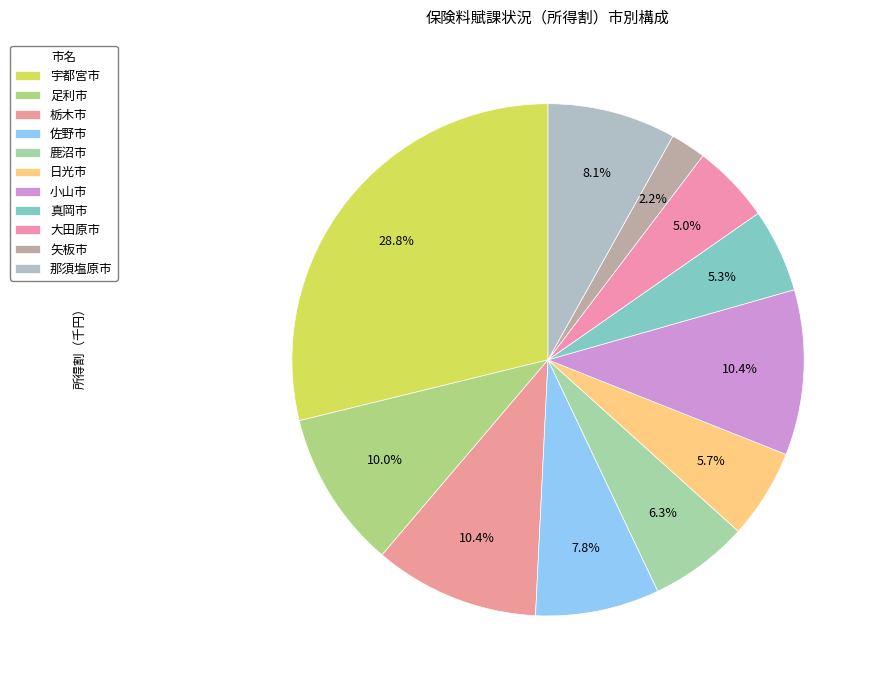

How many slices are in this pie chart?

11